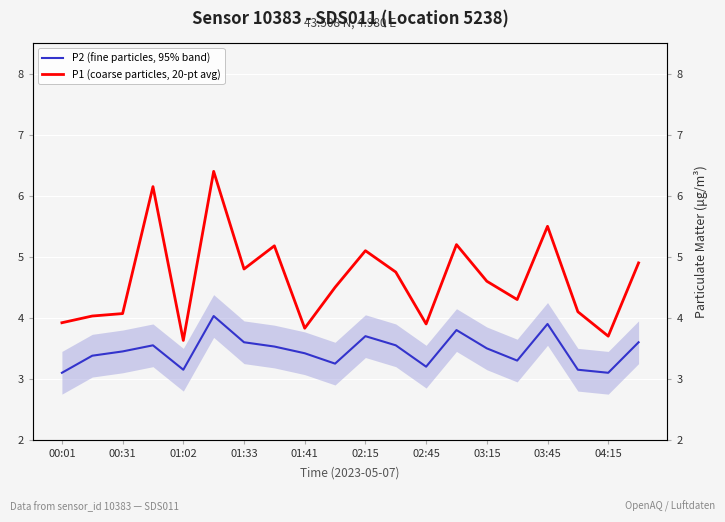

How many distinct data groups are displayed?

2